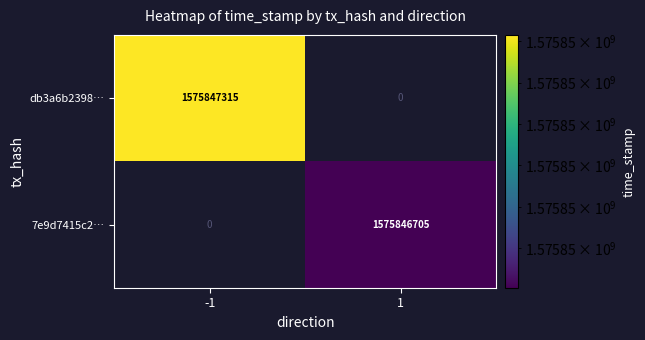

Rank the categories by 7e9d7415c2… value from lowest to highest.

-1, 1